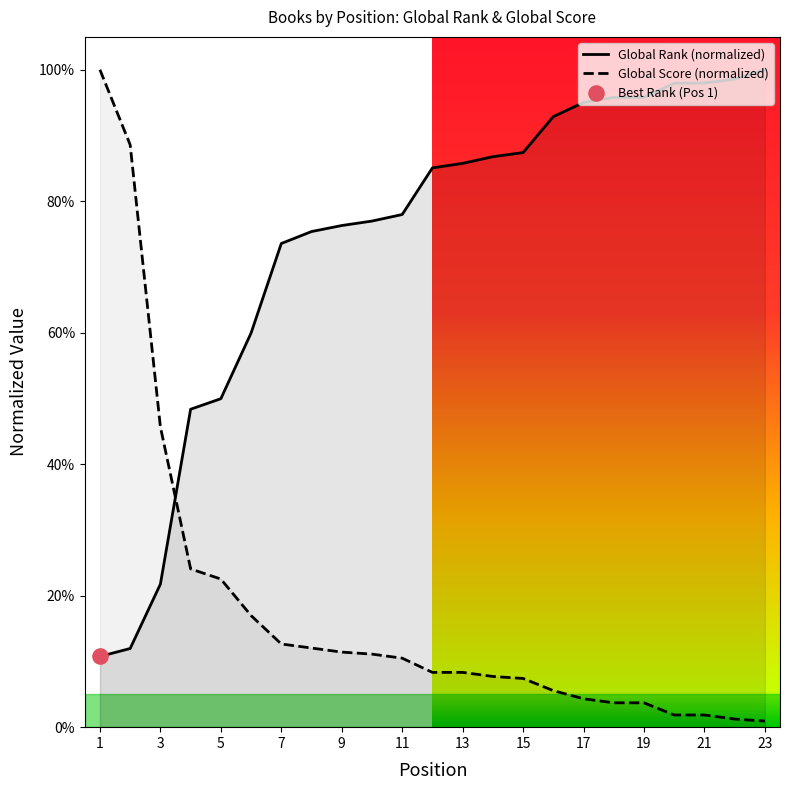

Which series has the largest total across all categories?

Global Rank (normalized)